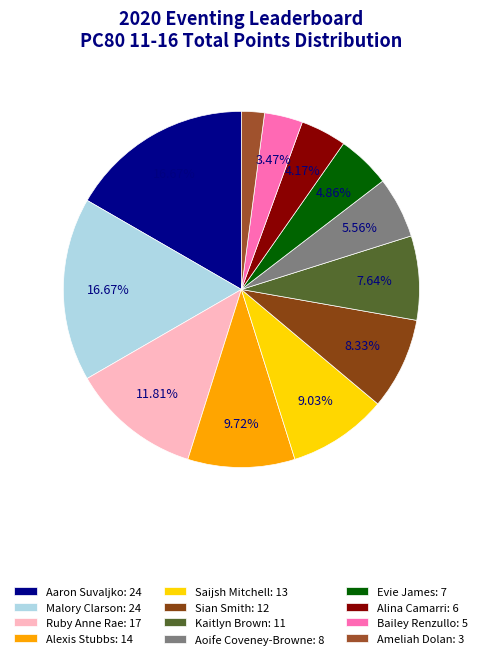

To the nearest percent, what portion does Bailey Renzullo represent?

3%